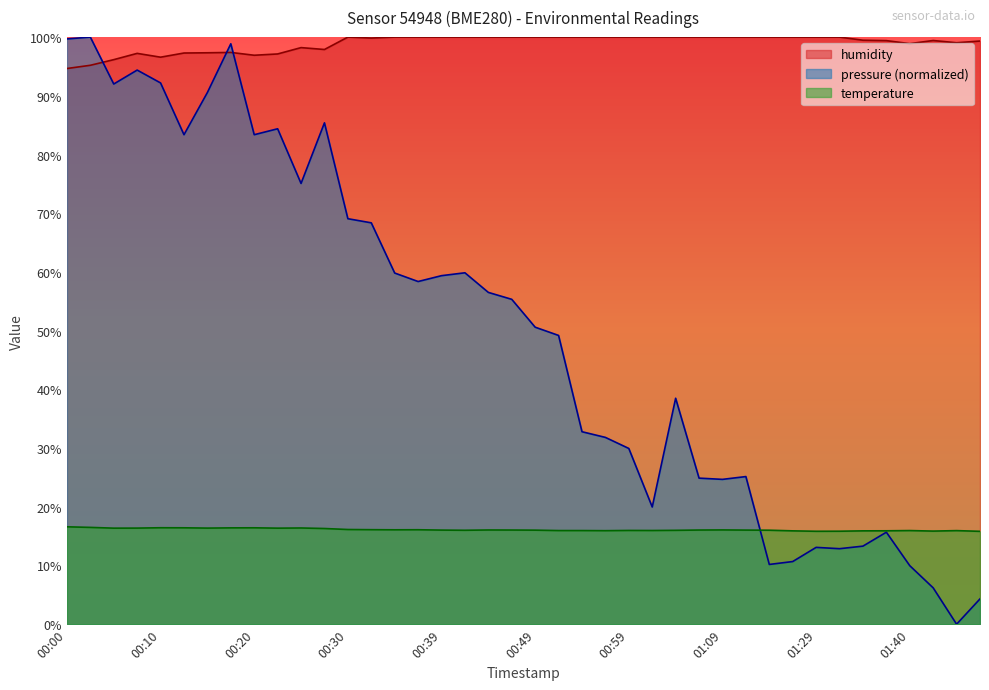

What is the sum of all humidity values?

3957.4